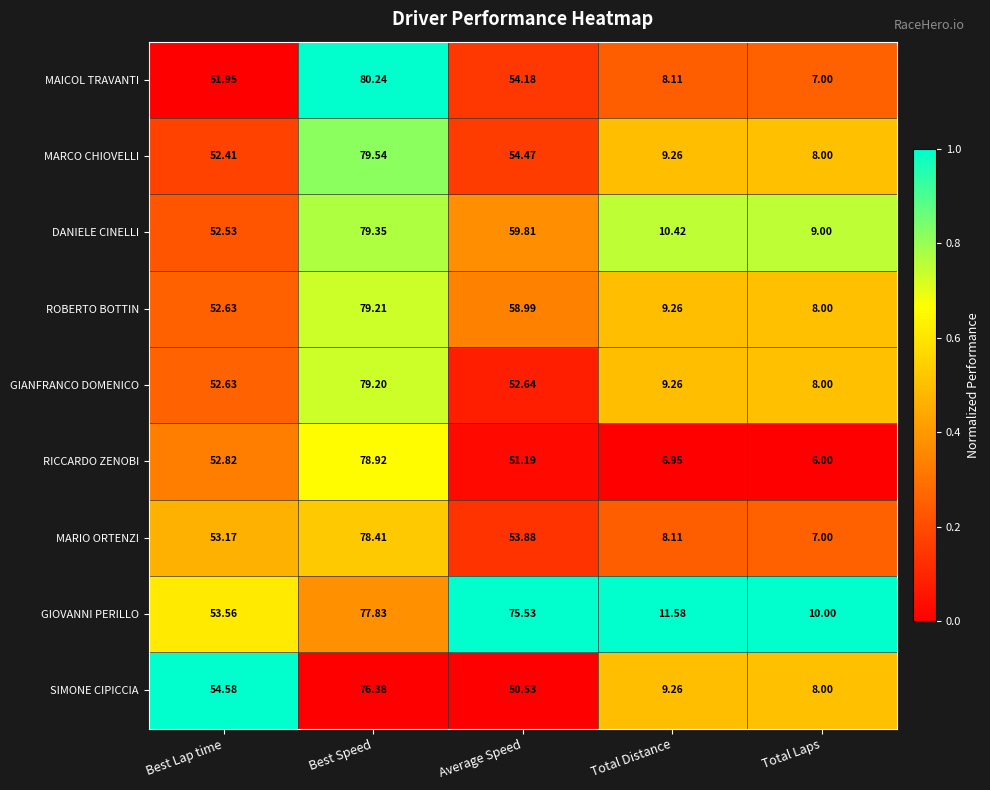

Where does the ROBERTO BOTTIN series first go above 52?

Best Lap time